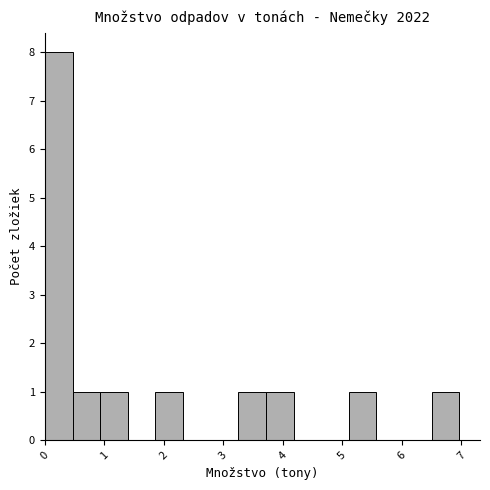

Over which range of the x-axis is the bar tallest?

0.0 to 0.5